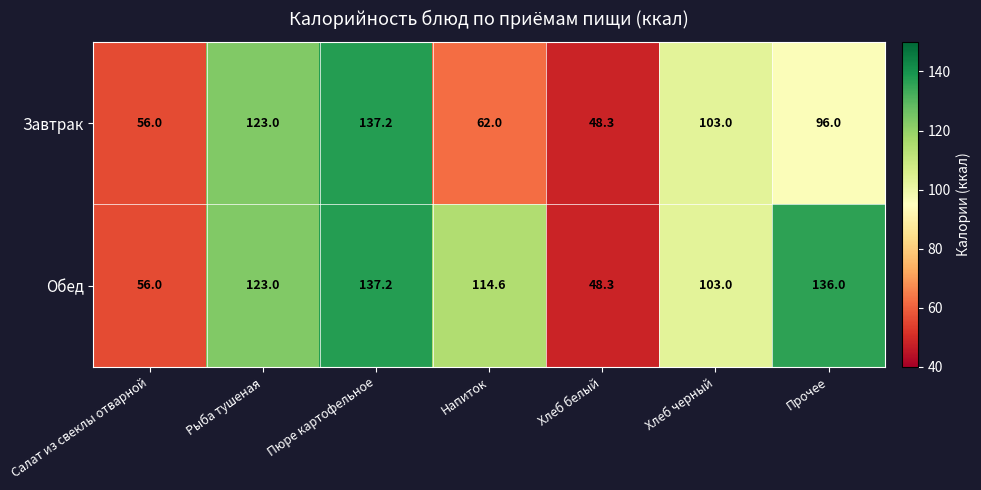

Rank the series by their average value, from highest to lowest.

Обед, Завтрак